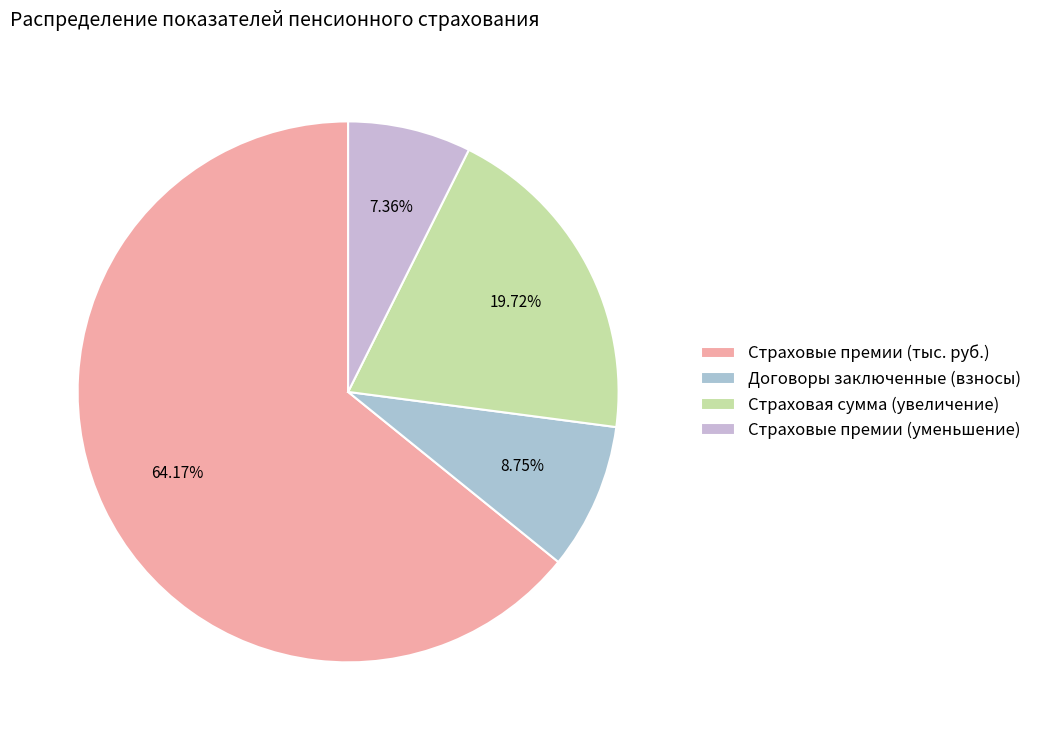

Which category has the biggest portion of the pie?

Страховые премии (тыс. руб.)